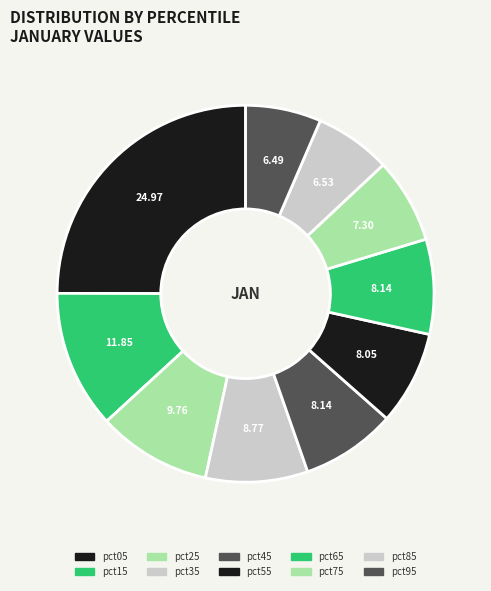

Does pct05 represent more than half of the total?

No